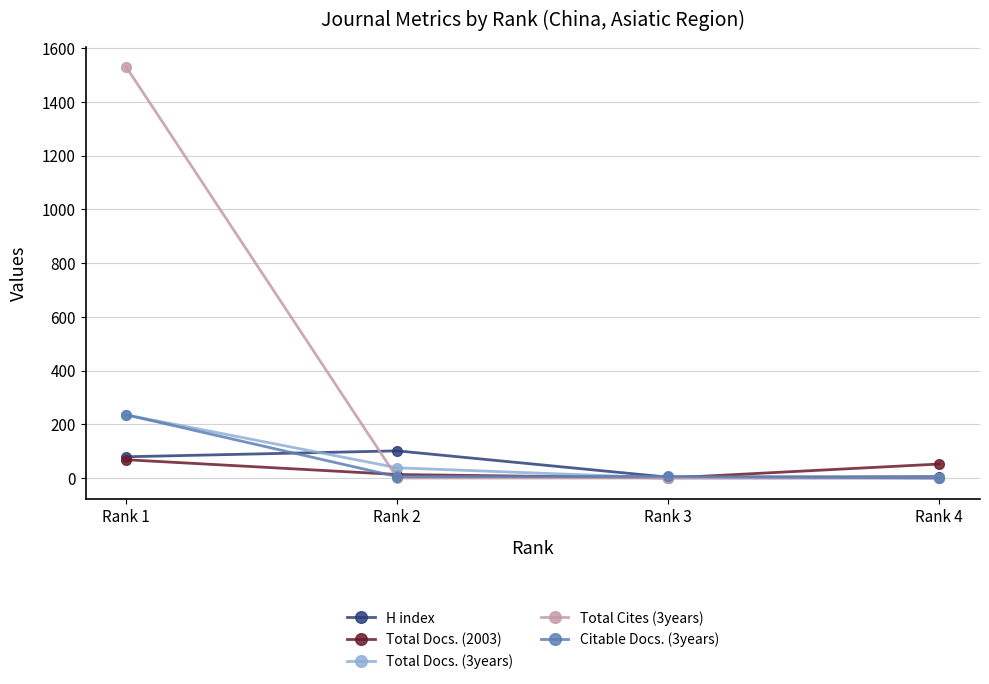

At which label does Total Docs. (3years) reach its peak?

Rank 1